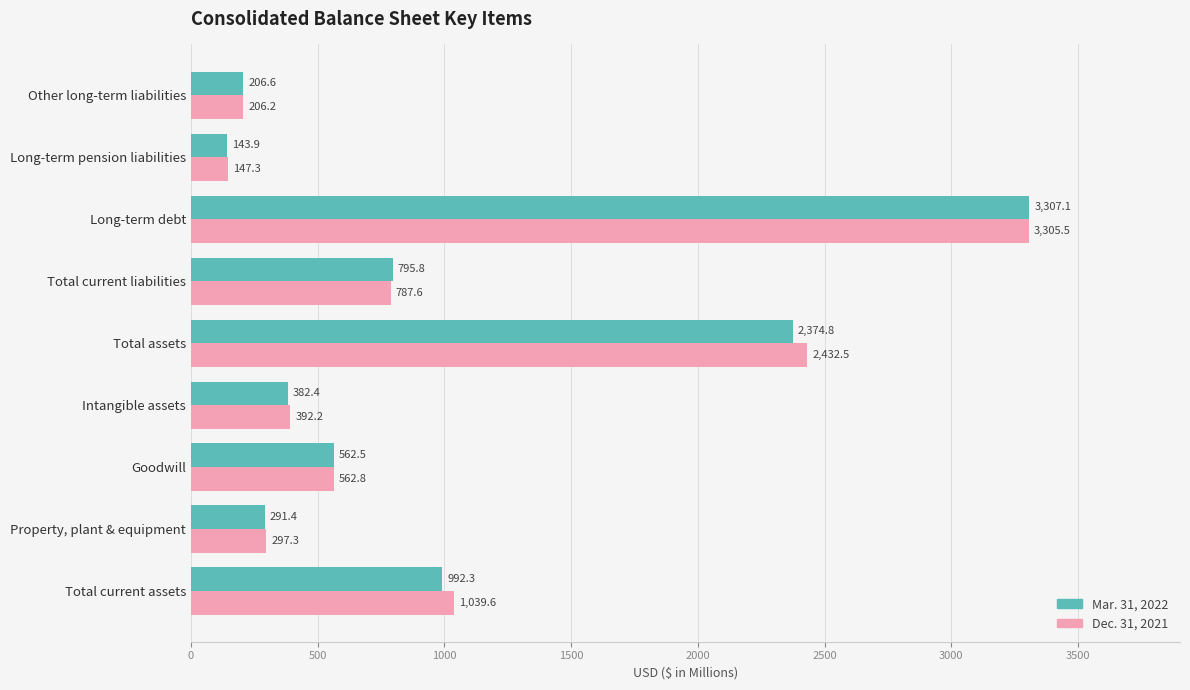

The Dec. 31, 2021 series shows 562.8 at Goodwill. True or false?

True